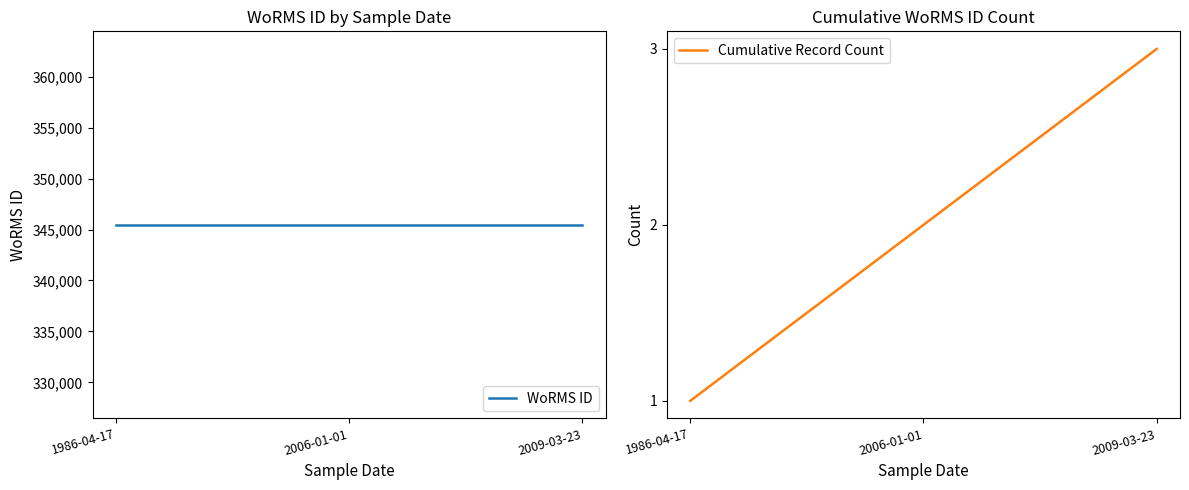

Rank the categories by WoRMS ID value from highest to lowest.

1986-04-17, 2006-01-01, 2009-03-23